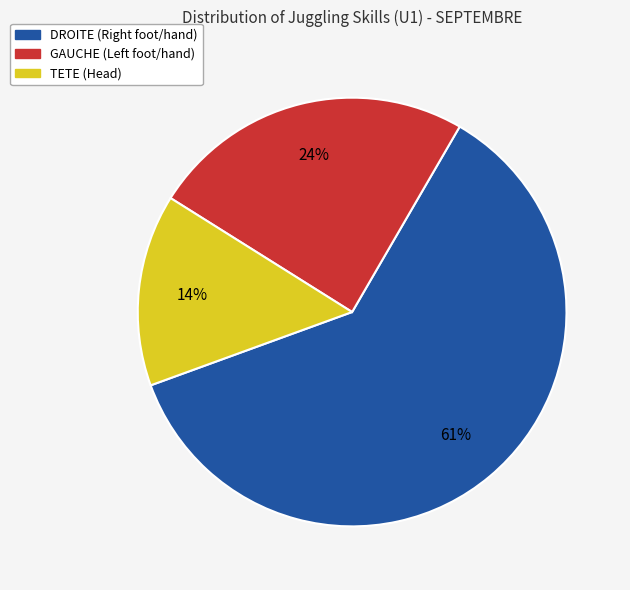

Is the sum of DROITE and TETE greater than half?

Yes